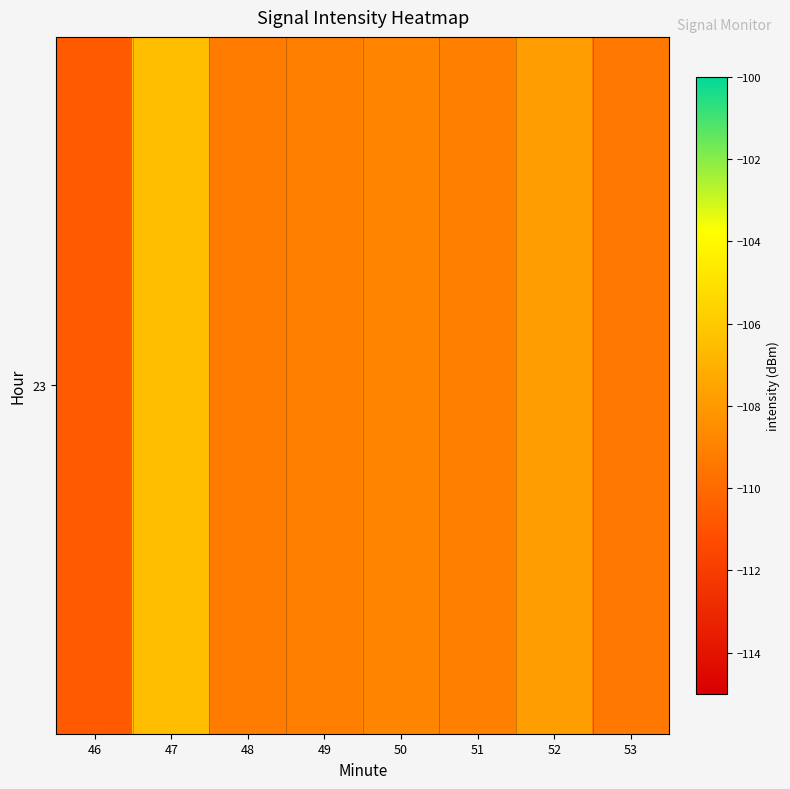

Rank the categories by value from highest to lowest.

47, 52, 50, 51, 49, 48, 53, 46